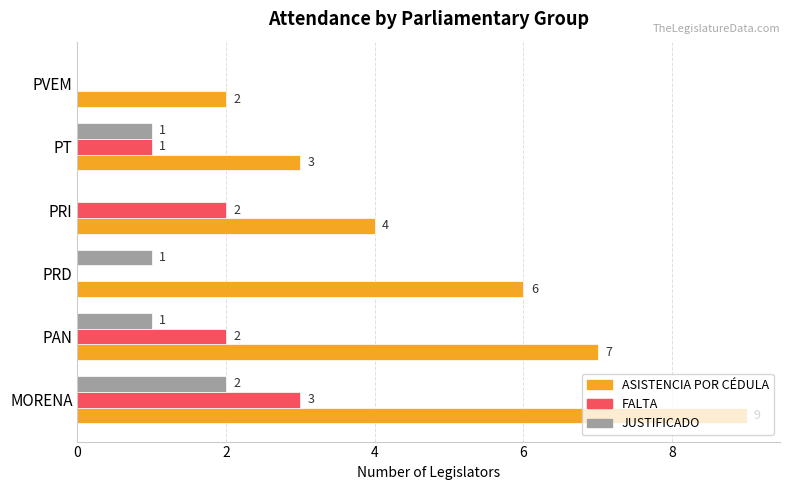

What is the total value across all series at PAN?

10